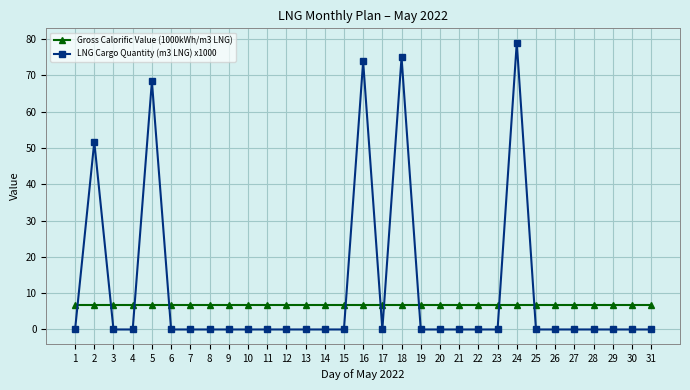

What is the lowest value of the Gross Calorific Value (1000kWh/m3 LNG) series?

6.8